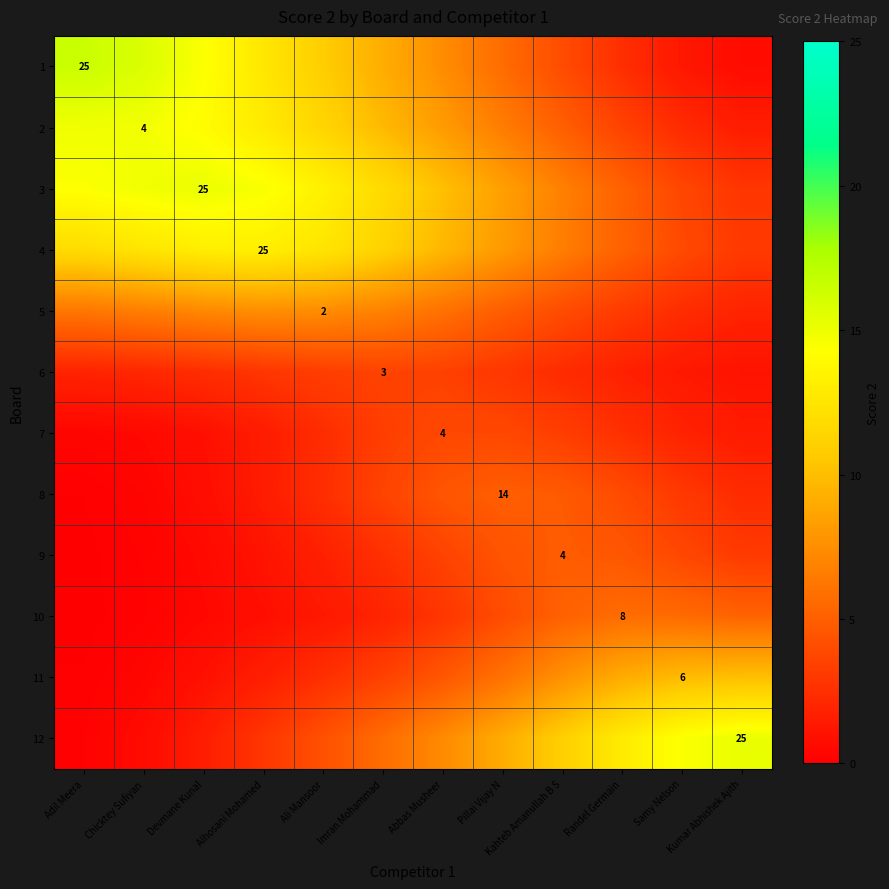

Is the value of 6 at Ali Mansoor greater than the value of 5 at Alhosani Mohamed?

No